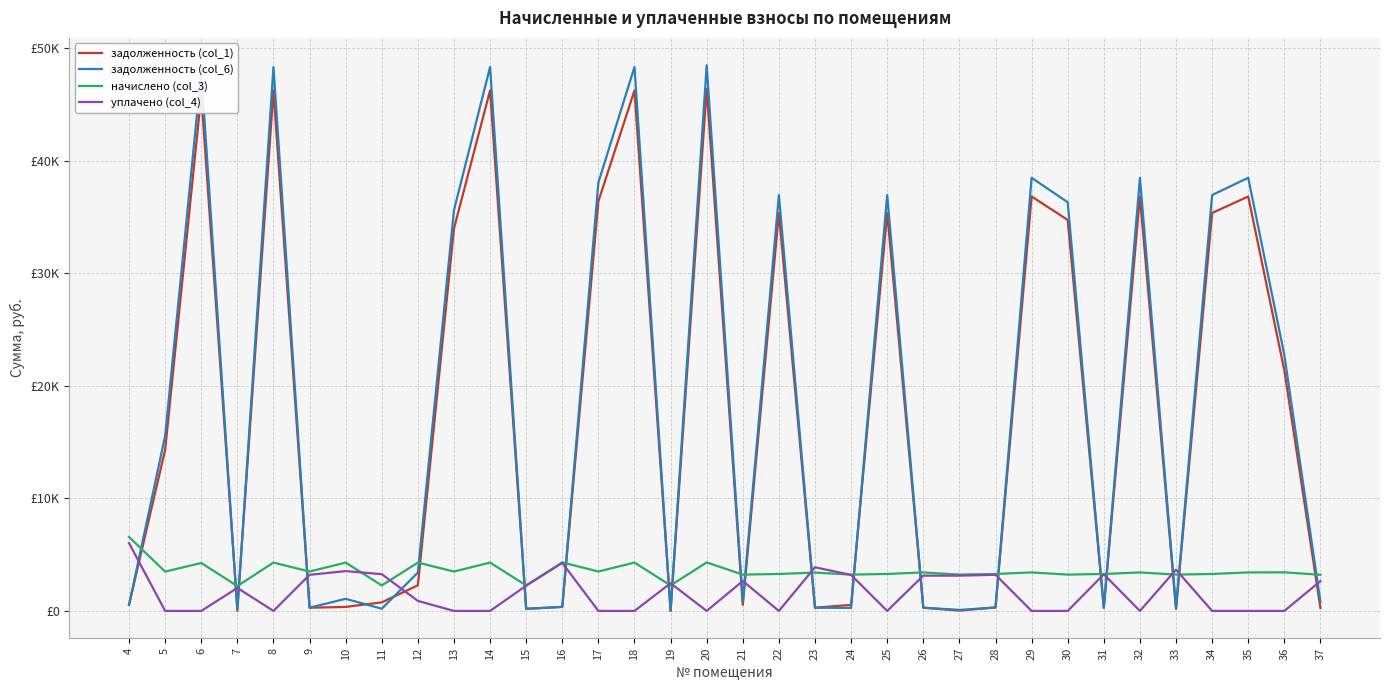

What are all the series names shown in the legend?

задолженность (col_1), задолженность (col_6), начислено (col_3), уплачено (col_4)